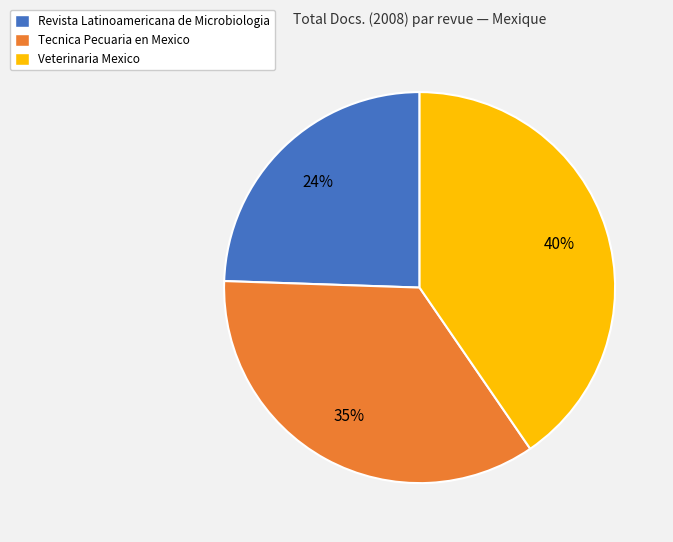

Is Tecnica Pecuaria en Mexico the majority of the pie?

No